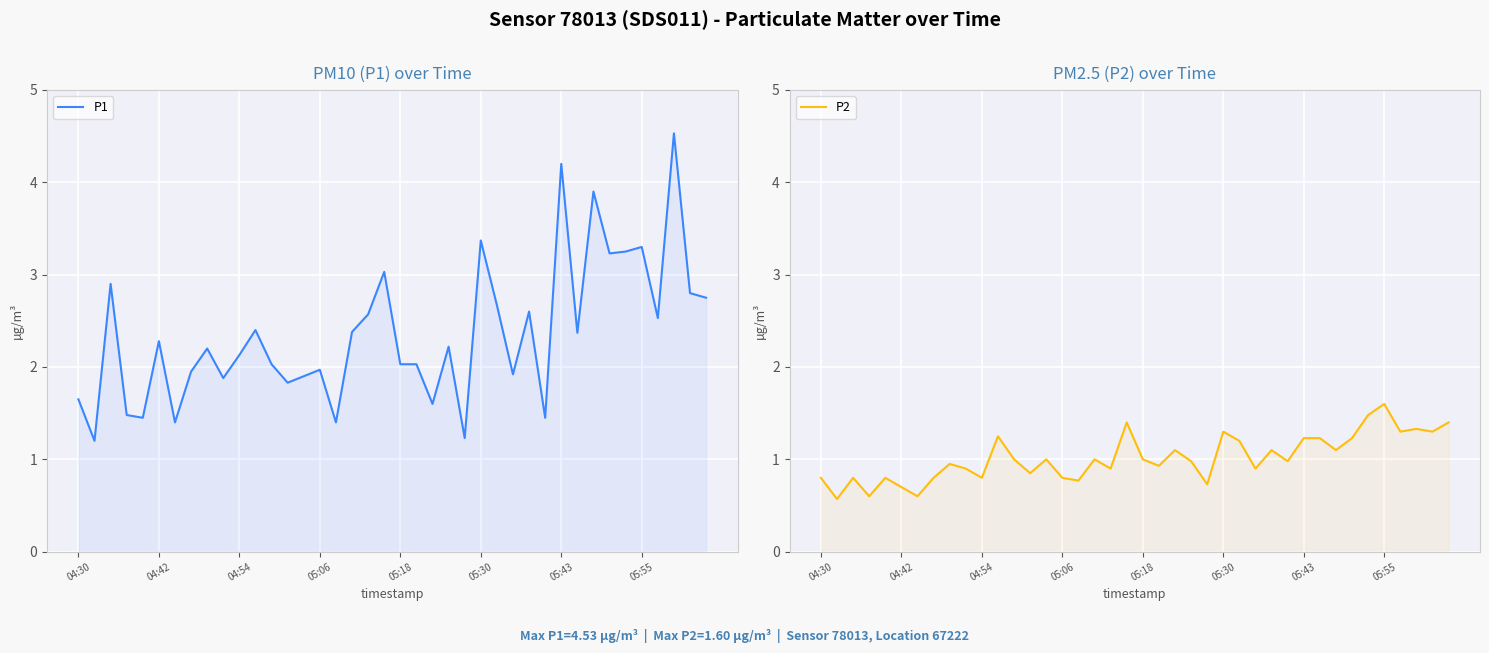

True or false: P1 has more than 0 points higher than both neighbors.

True